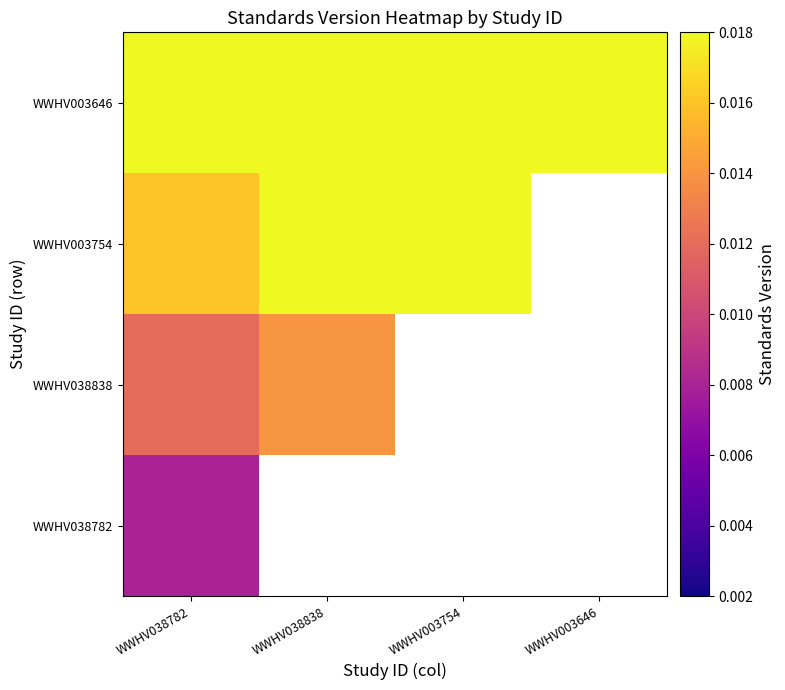

The WWHV038782 series shows 0.0 at WWHV038782. True or false?

False